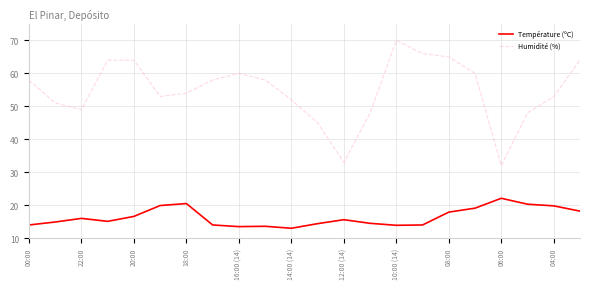

What is the highest value of the Température (ºC) series?

22.1